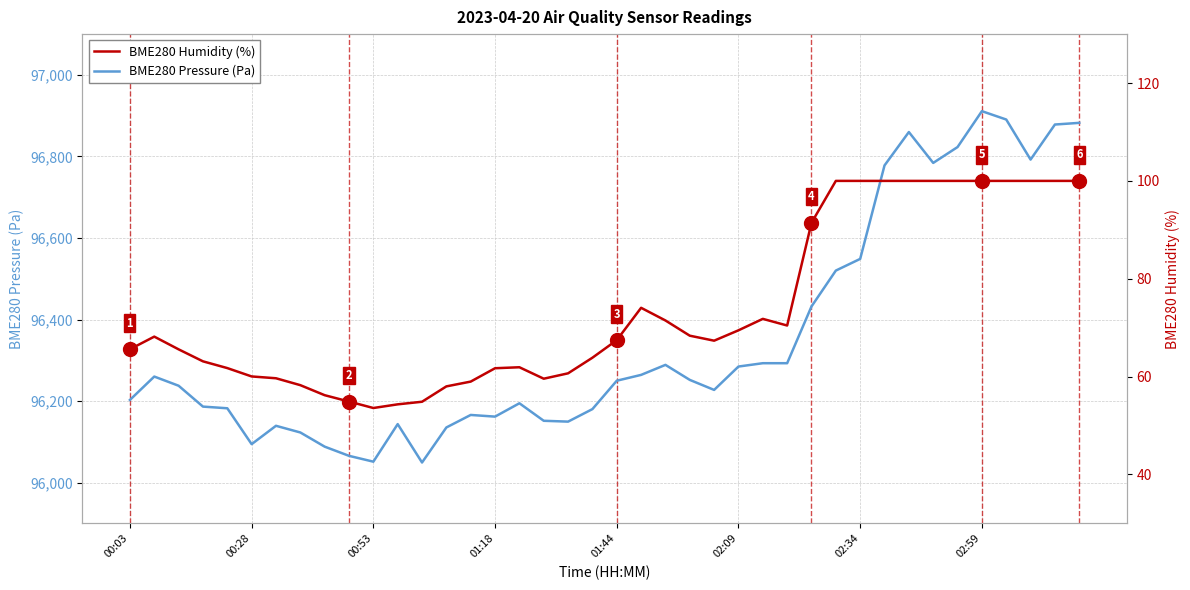

True or false: BME280 Pressure (Pa) and BME280 Humidity (%) intersect in this chart.

False